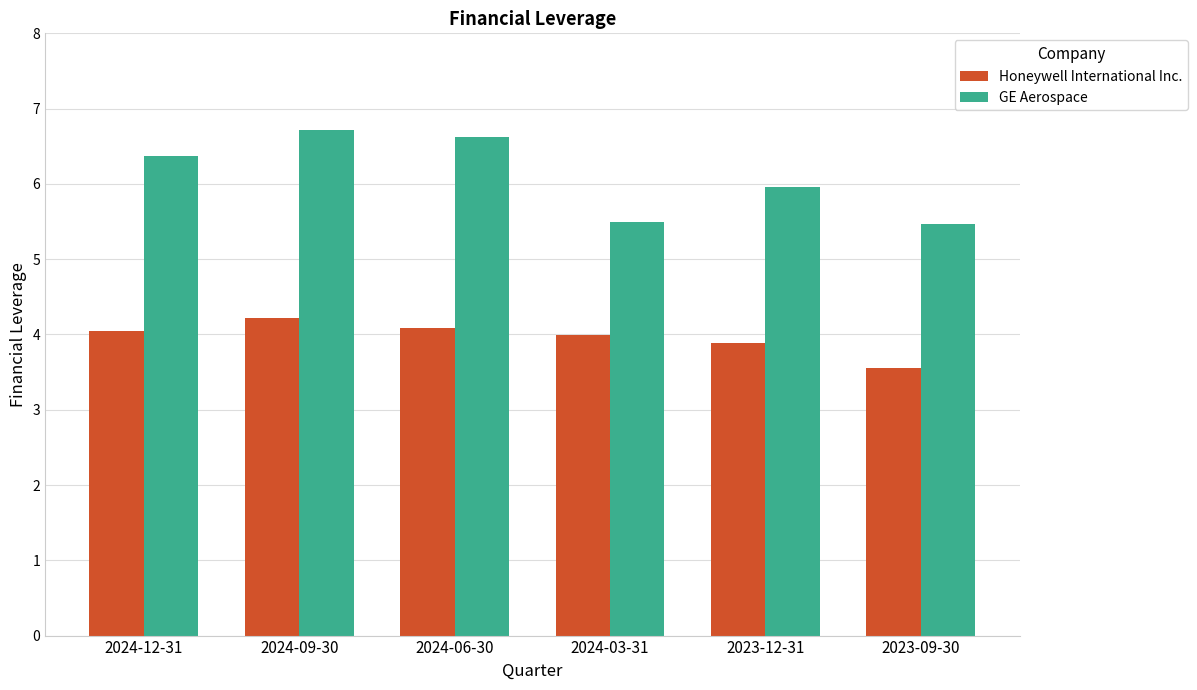

Rank the series by their maximum value, from highest to lowest.

GE Aerospace, Honeywell International Inc.